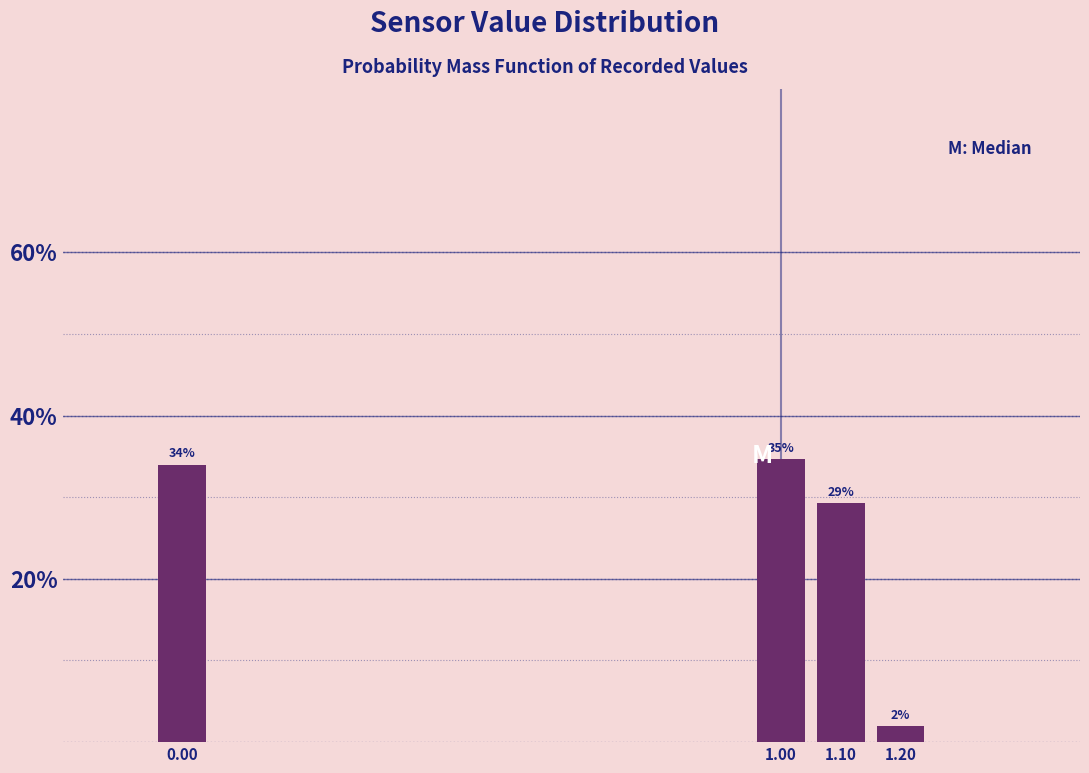

What is the approximate value at 1.10?

29.3